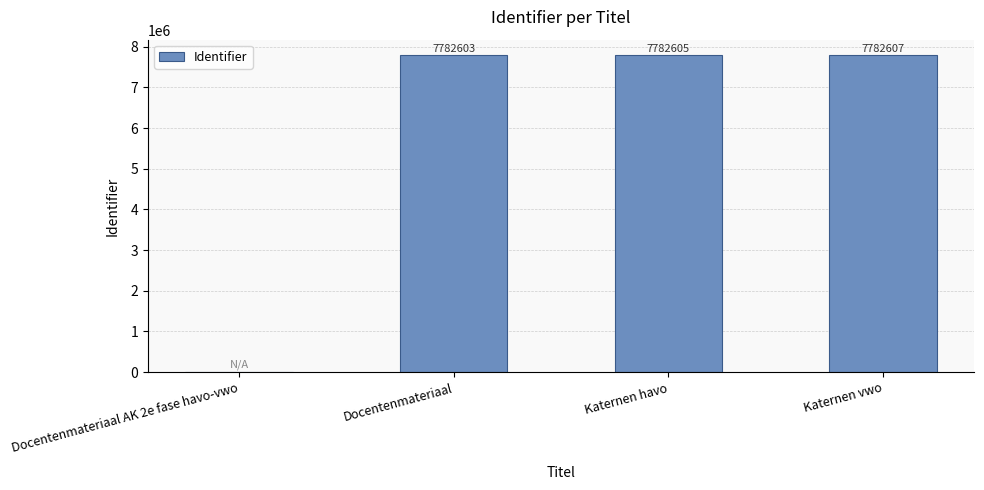

Does the chart contain stacked bars?

No